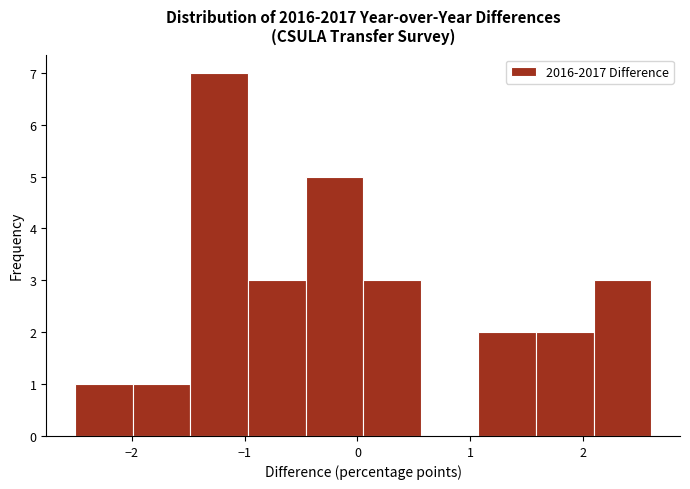

What is the height of the bar covering 0.05 to 0.56 on the x-axis? Neither the bar edges nor the heights are printed on the chart, so give them approximately, as read against the axes.

3